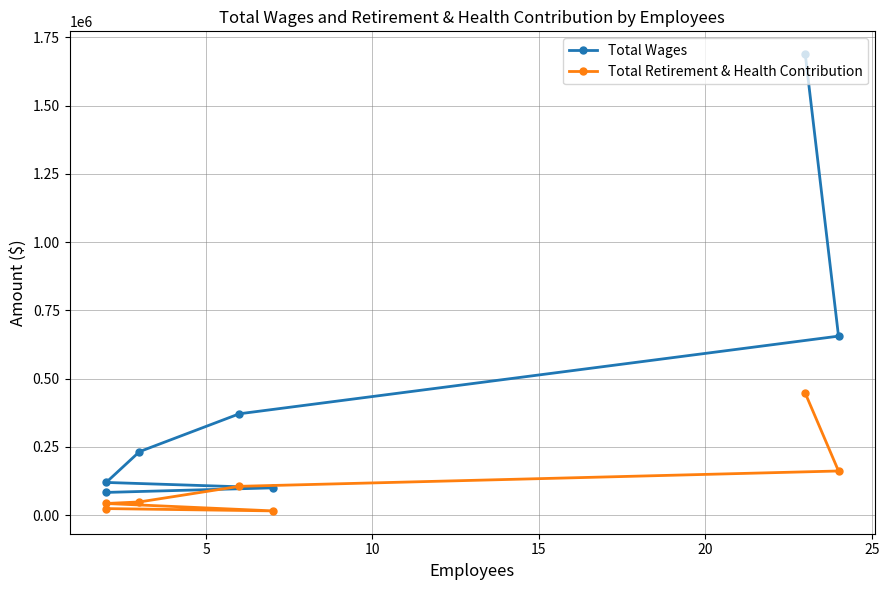

True or false: Total Retirement & Health Contribution and Total Wages cross at least once.

False